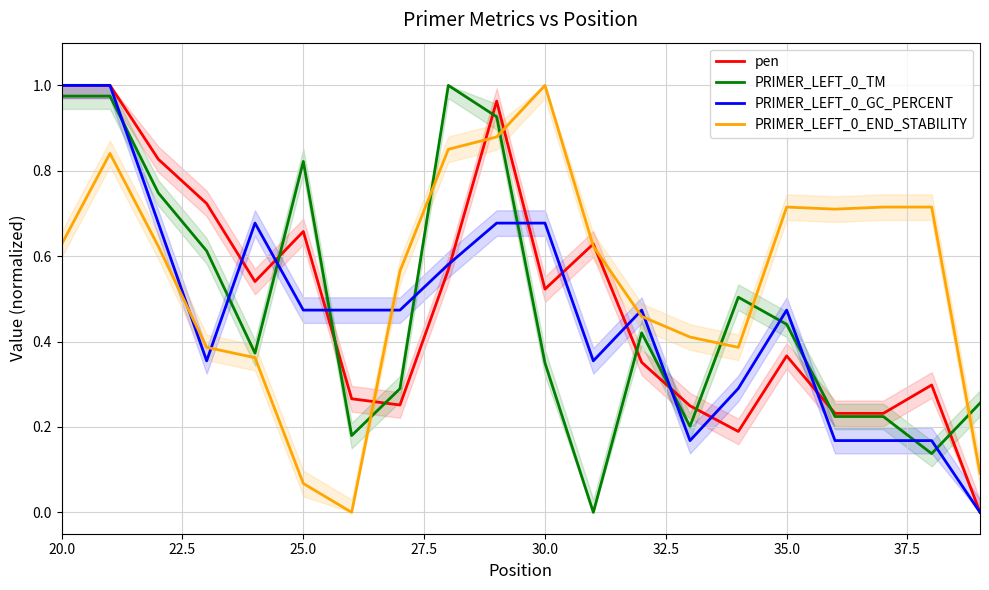

List the series in order of their peak value, highest first.

pen, PRIMER_LEFT_0_TM, PRIMER_LEFT_0_GC_PERCENT, PRIMER_LEFT_0_END_STABILITY